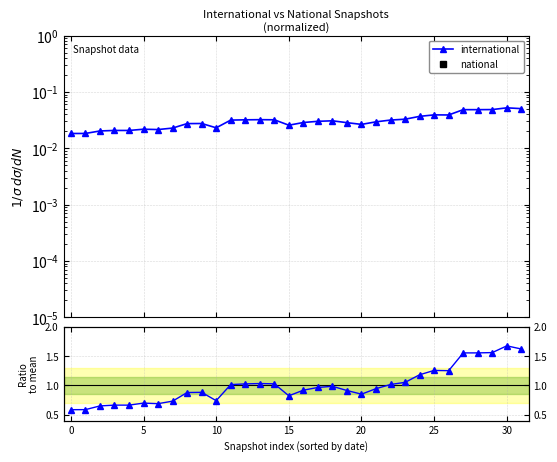

What is the total value across all series at 22?

1.0